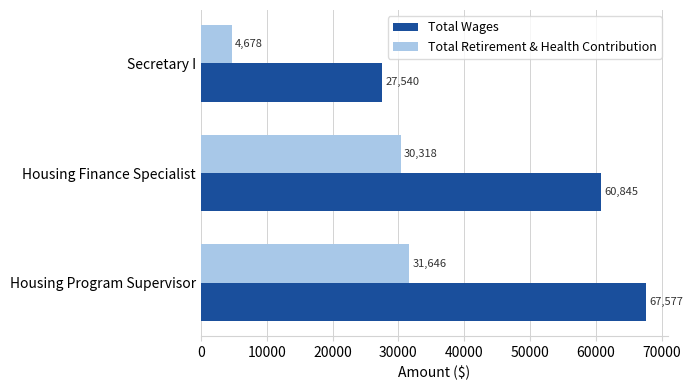

What is the difference between the Total Retirement & Health Contribution values at Housing Program Supervisor and Secretary I?

26968